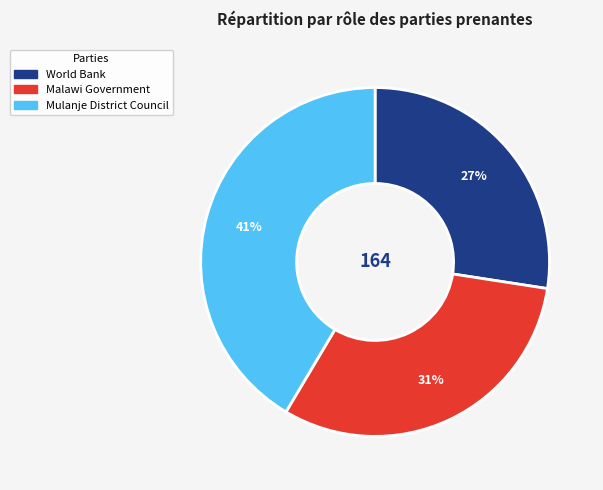

Between Malawi Government and Mulanje District Council, which is larger?

Mulanje District Council